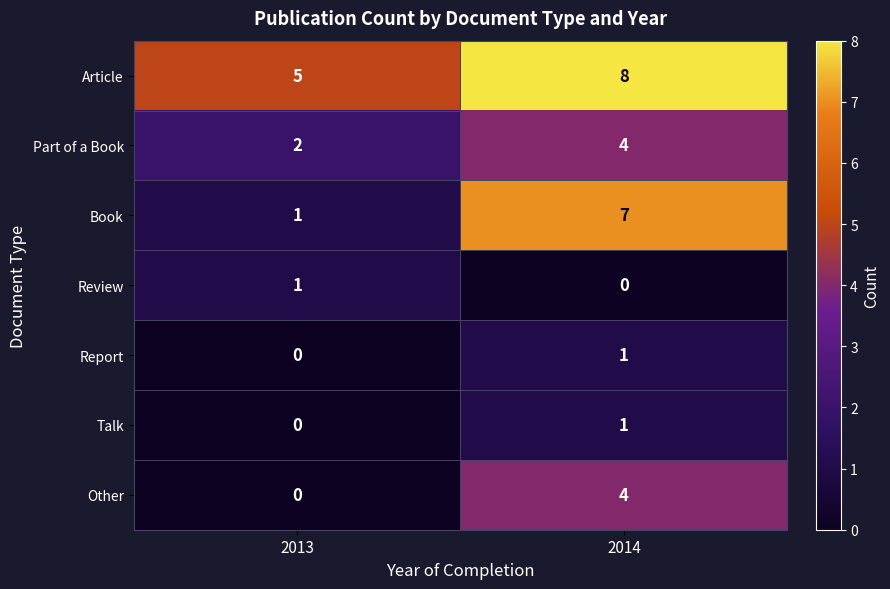

Which series has the largest total across all categories?

Article